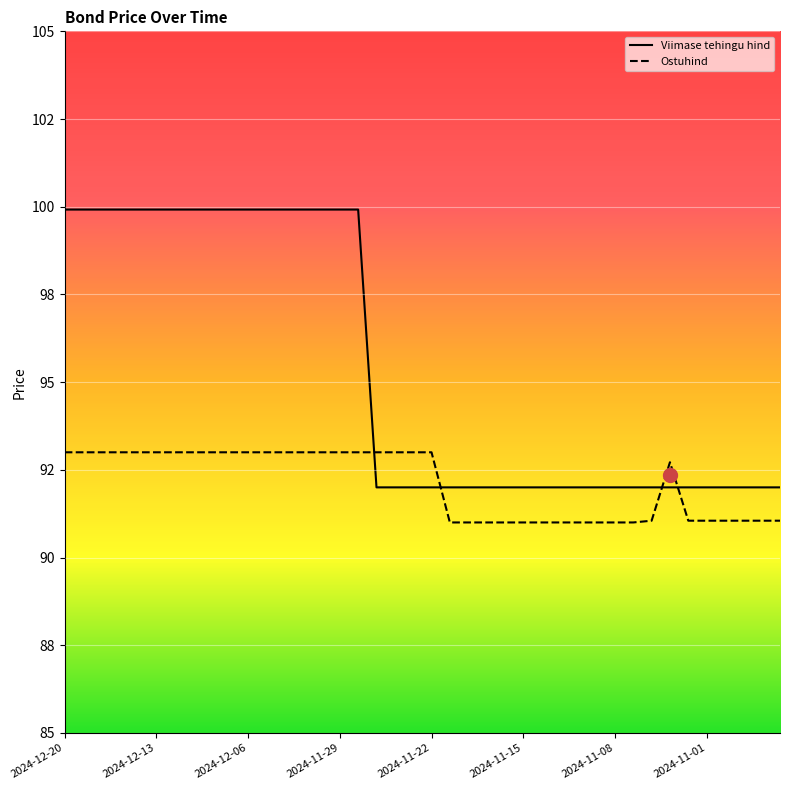

What is the total value across all series at 2024-11-19?

183.0